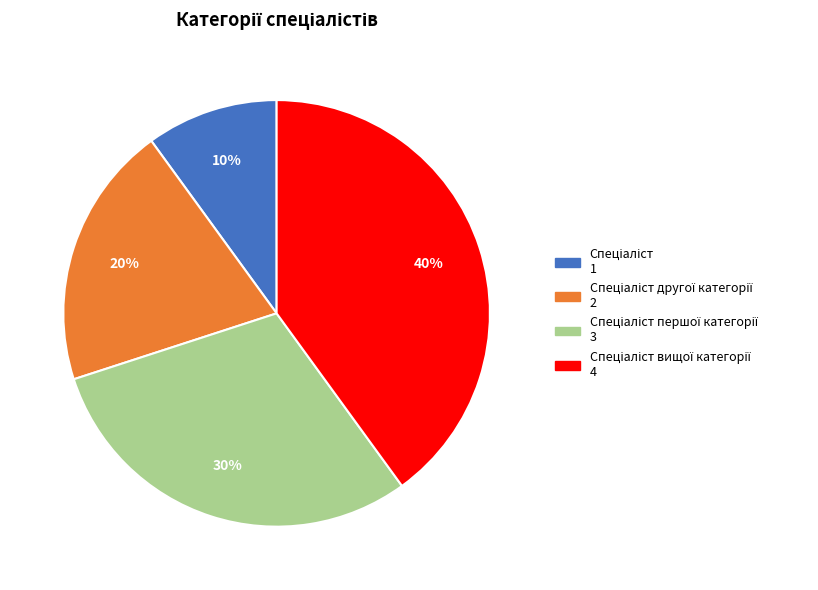

To the nearest percent, what is the average slice percentage?

25%